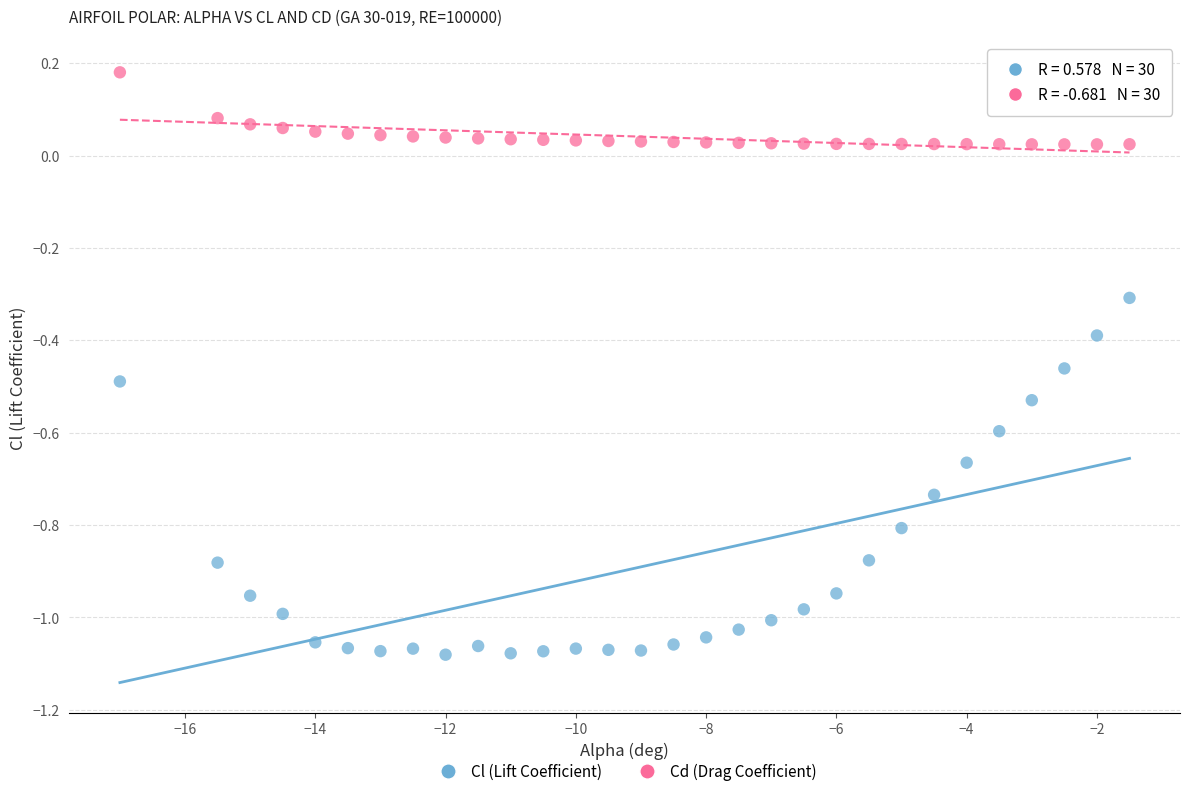

Which series contains the lowest Y value?

Cl (Lift Coefficient)